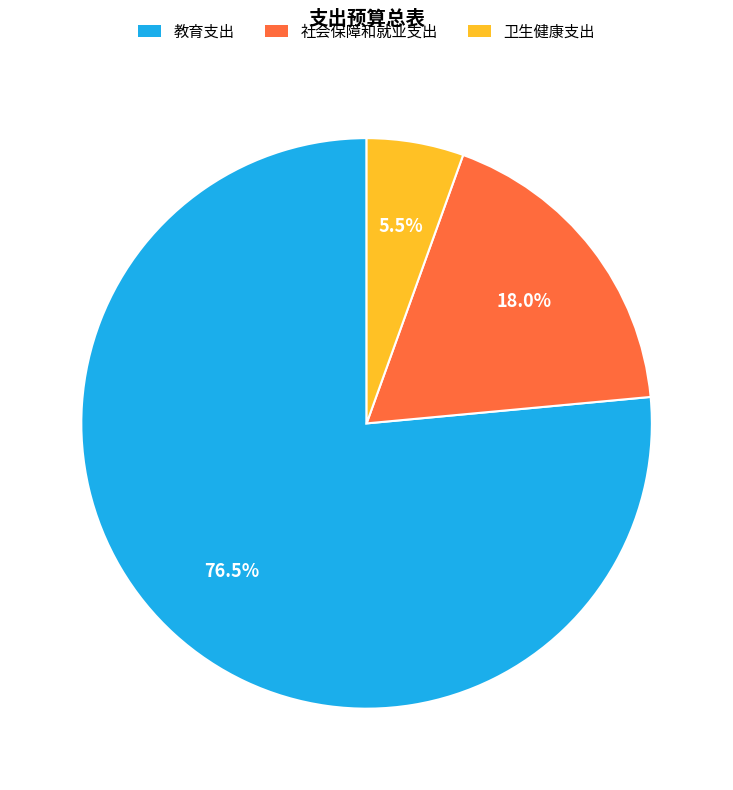

Which slice represents more than half of the pie?

教育支出